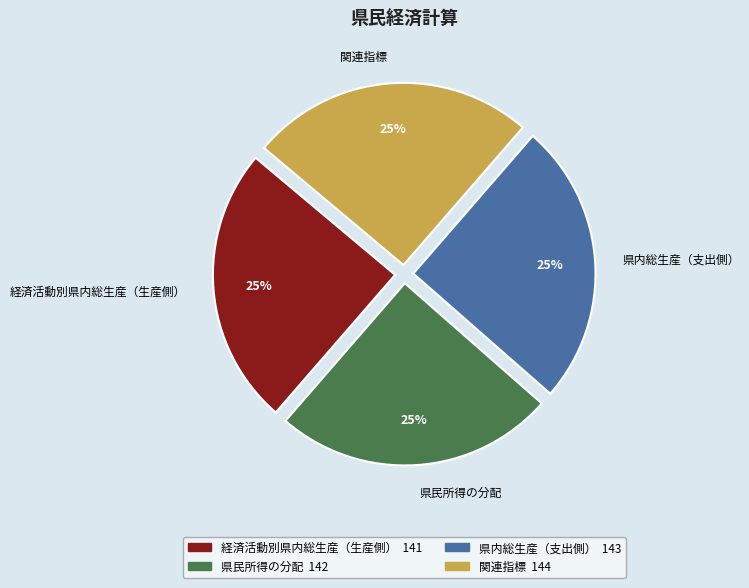

What percentage is the 県民所得の分配 slice, to the nearest percent?

25%